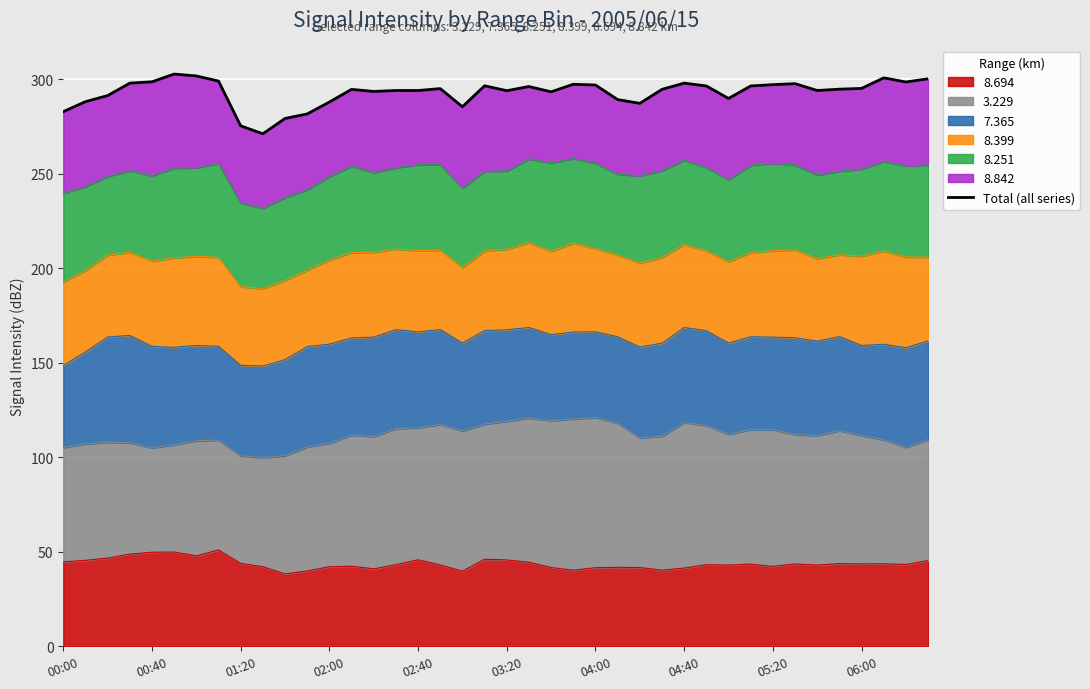

True or false: 8.694 has a value of 60.0 at 02:00.

False